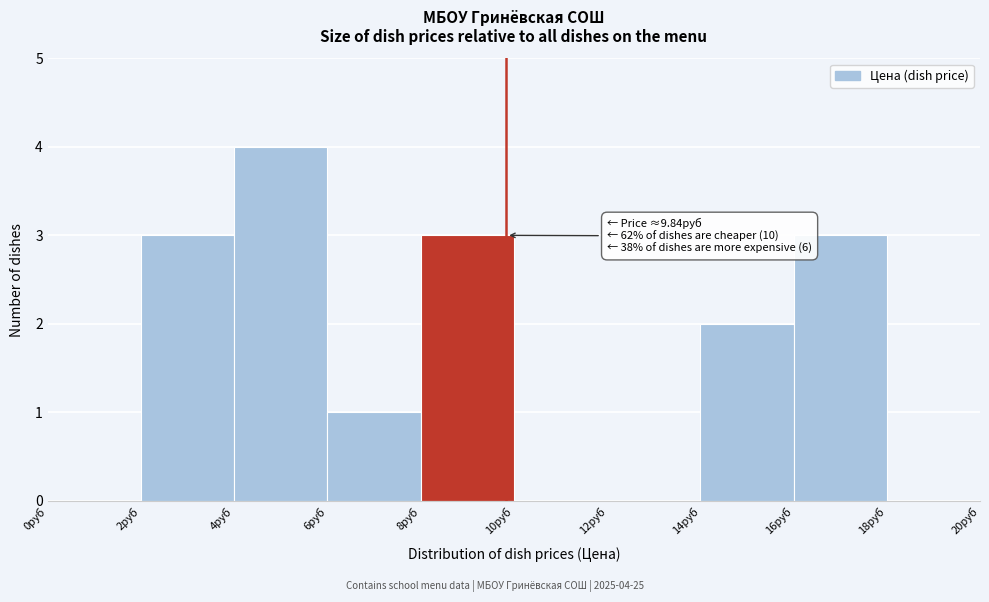

Which range on the x-axis has the tallest bar?

4 to 6